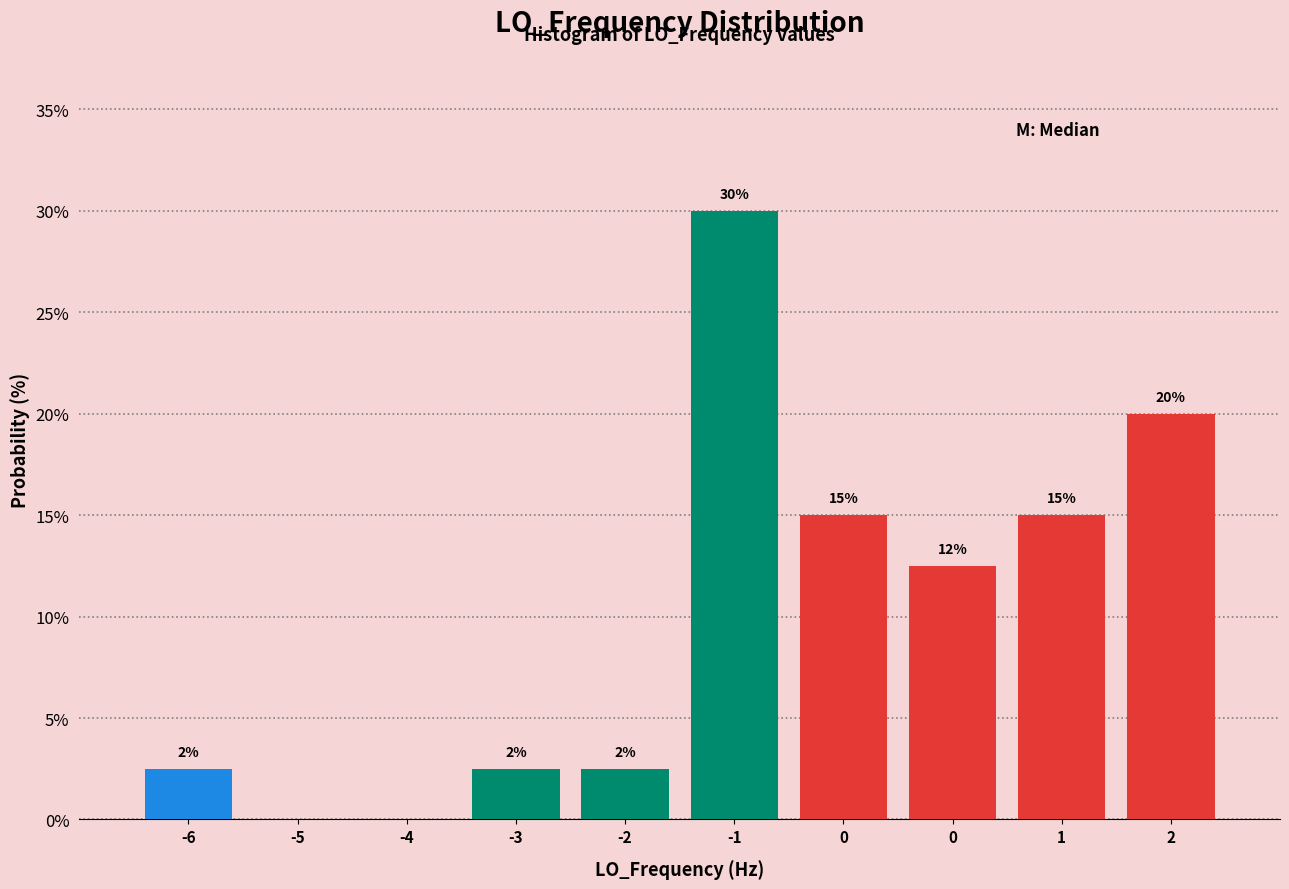

Are the bars horizontal?

No